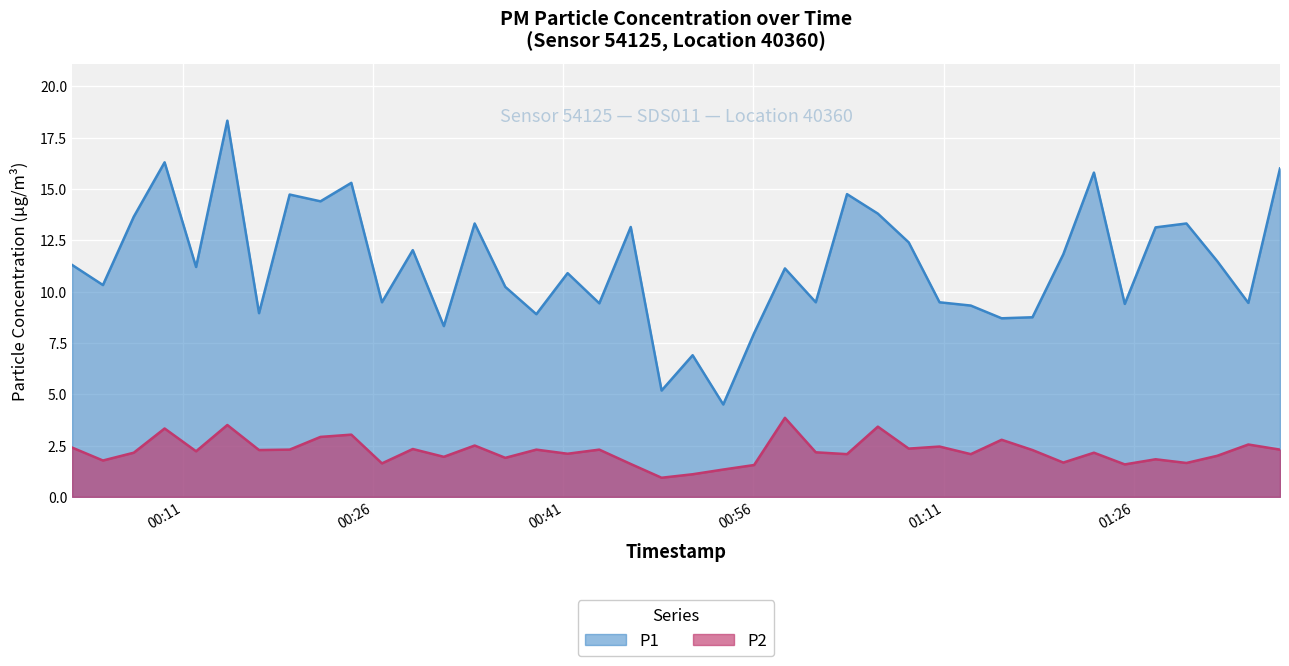

Which series has the largest total across all categories?

P1